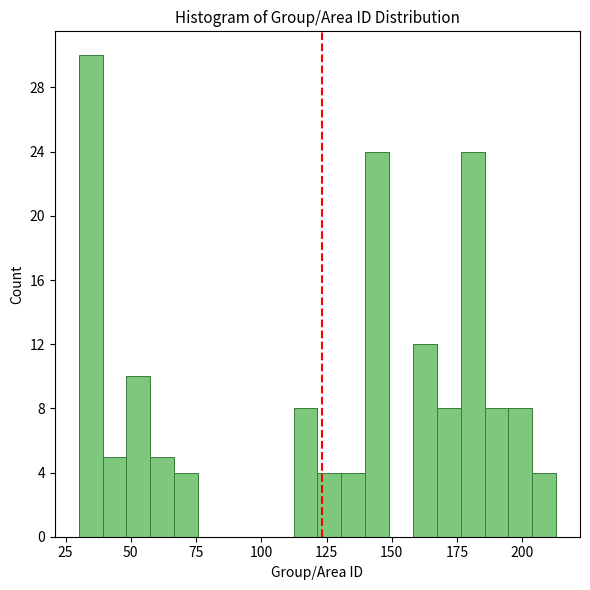

Around what value on the x-axis is the tallest bar? Give the approximate position of its centre, as read against the axis.

35